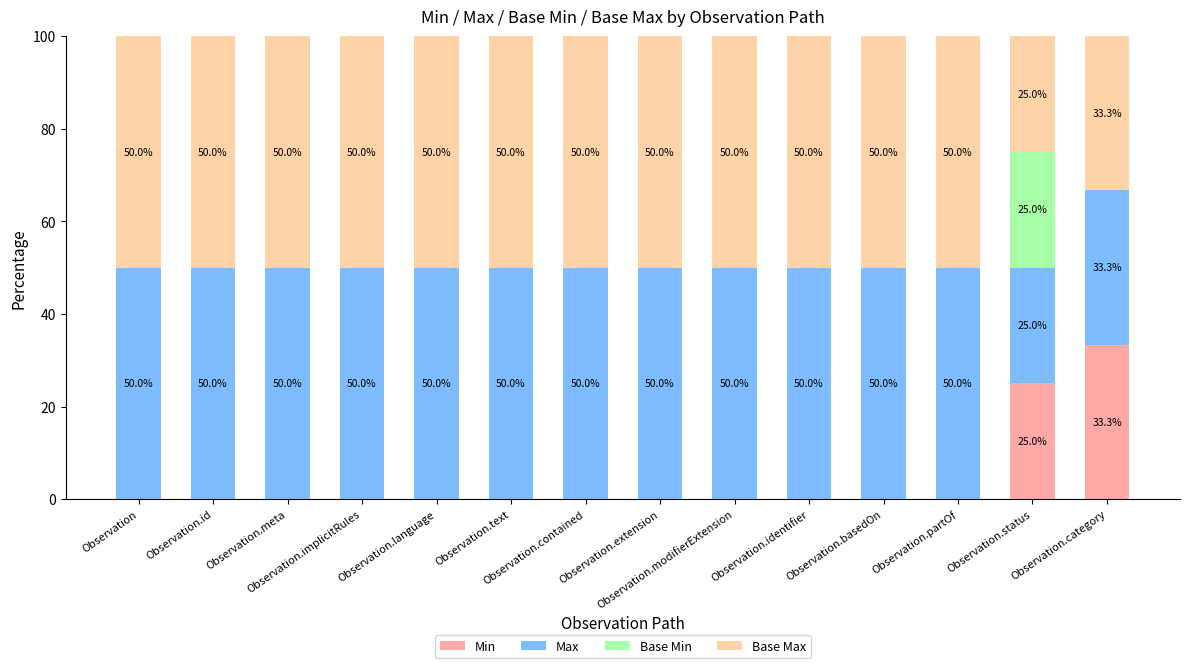

The value of Min at Observation.identifier is -11.1. True or false?

False